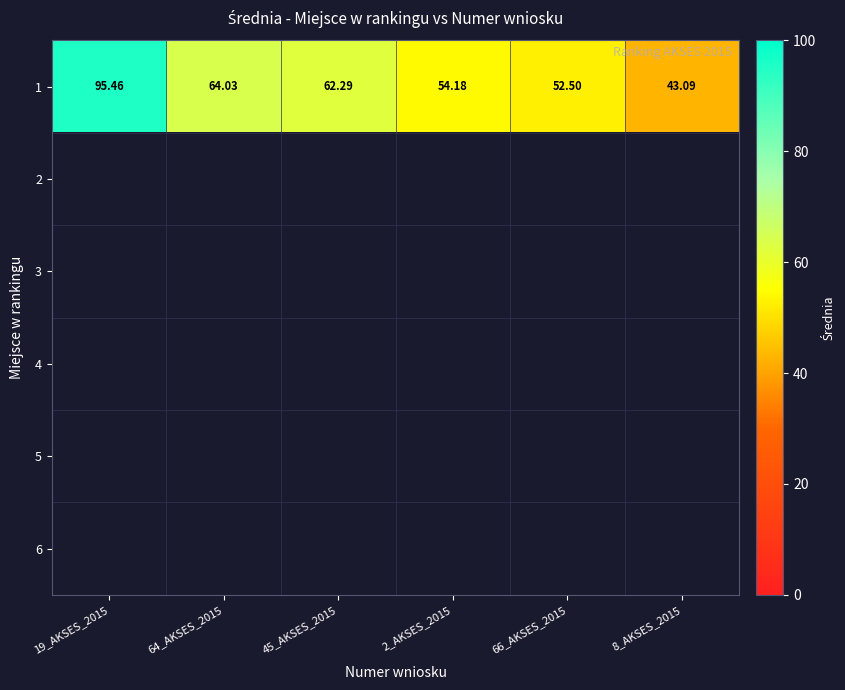

At which label does 2 reach its peak?

19_AKSES_2015